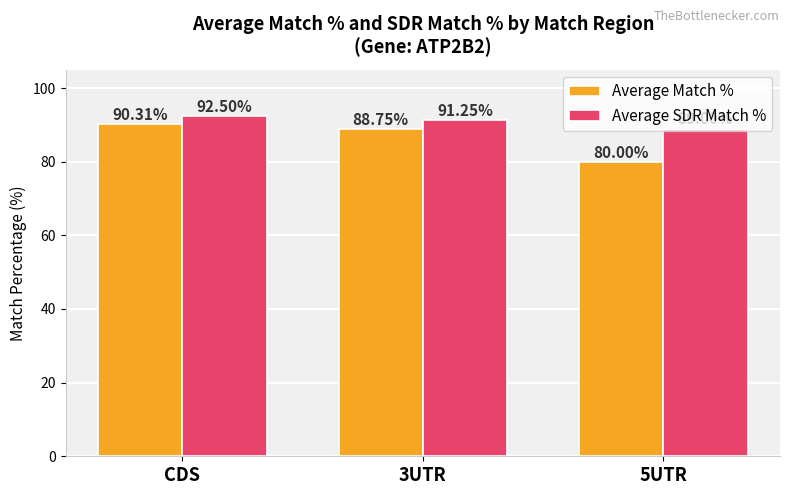

What value does the Average SDR Match % series have at CDS?

92.5